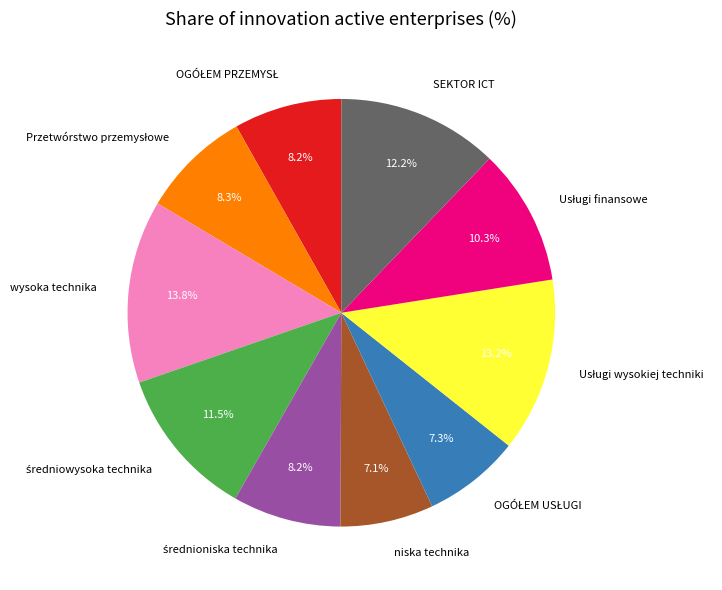

What percentage is the SEKTOR ICT slice, to the nearest percent?

12%